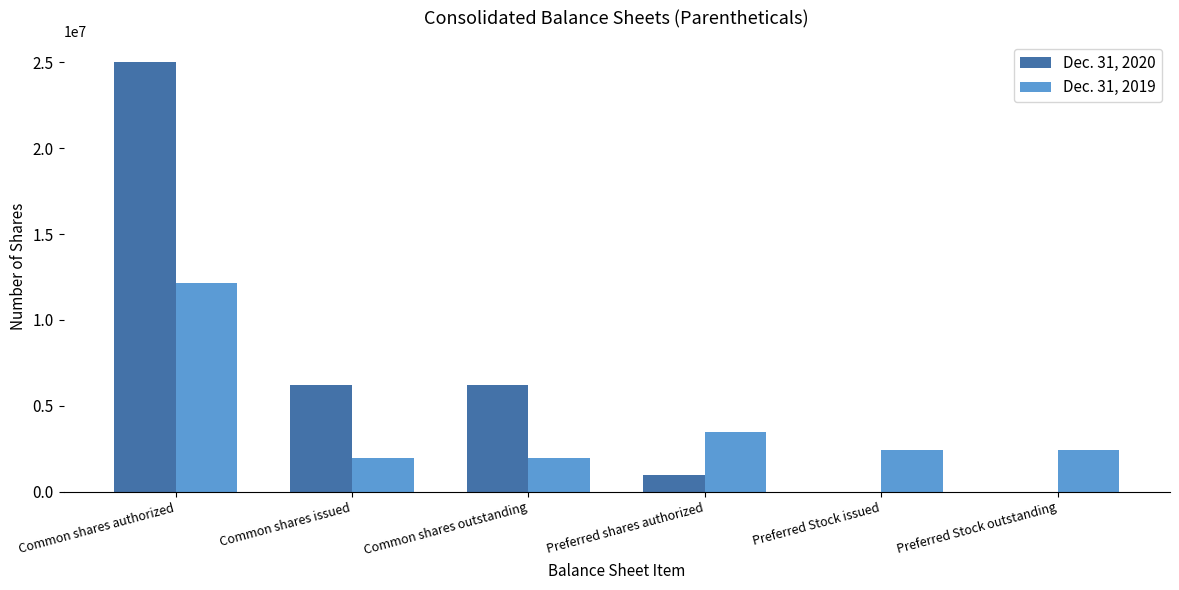

At which label does Dec. 31, 2019 reach its peak?

Common shares authorized